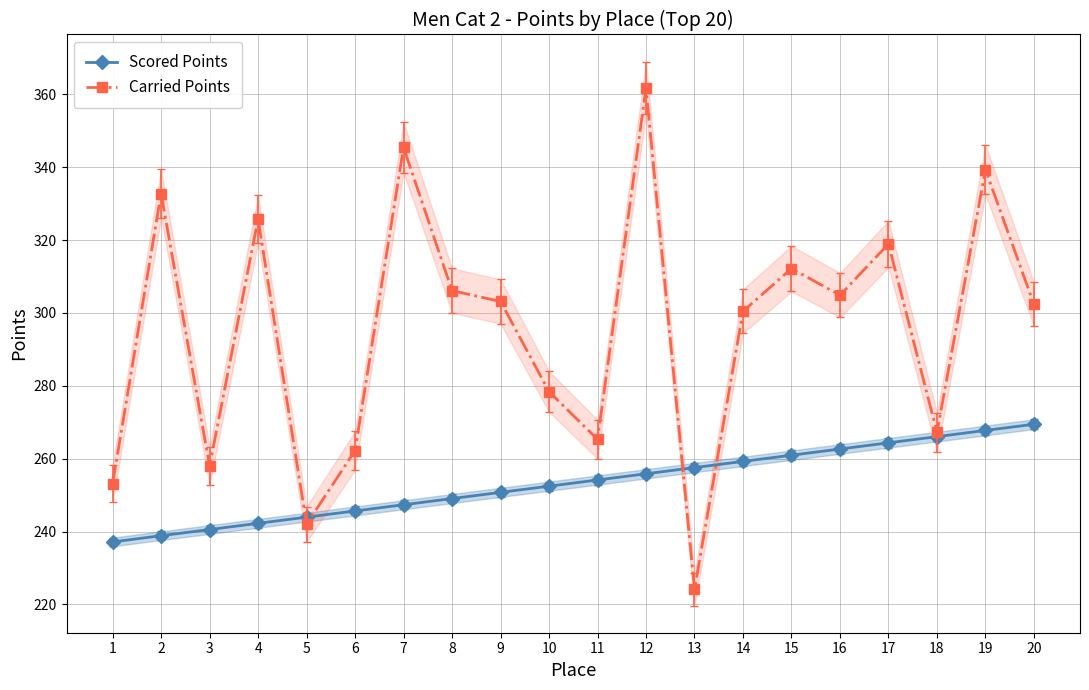

True or false: Carried Points has a value of 171.3 at 1.

False